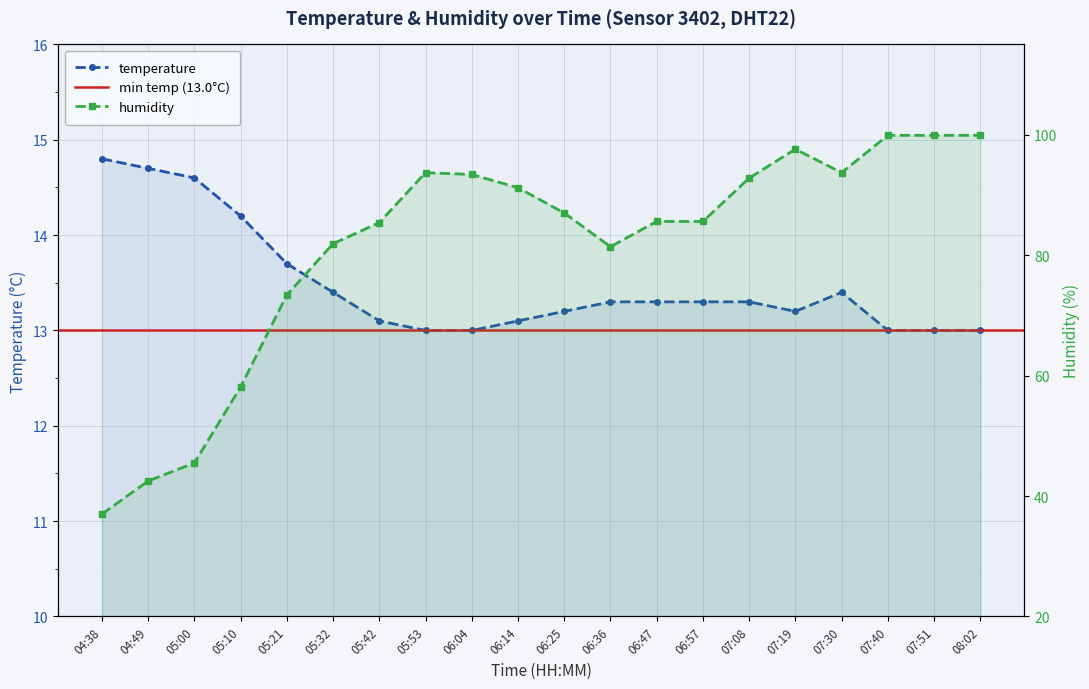

What is the minimum value for humidity?

37.0